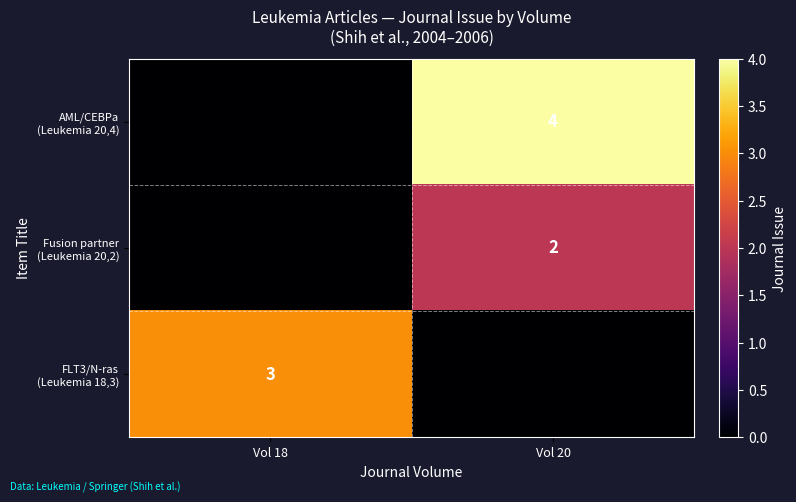

How many values in FLT3/N-ras (Leukemia 18,3) are above zero?

1